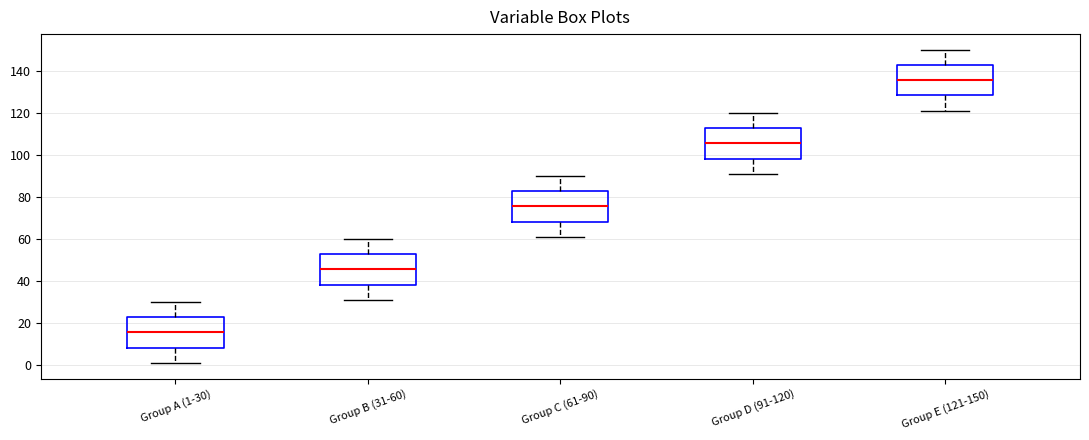

Reading left to right, transcribe this box plot: for each box, give where its median line is, the range the box spans, and where its two whiskers end, as read against the y-axis. The values are not printed on the chart, so give them approximately, as read against the axis.

Group A (1-30): median 16, box 8 to 22, whiskers 2 to 30
Group B (31-60): median 46, box 38 to 52, whiskers 32 to 60
Group C (61-90): median 76, box 68 to 82, whiskers 62 to 90
Group D (91-120): median 106, box 98 to 112, whiskers 92 to 120
Group E (121-150): median 136, box 128 to 142, whiskers 122 to 150